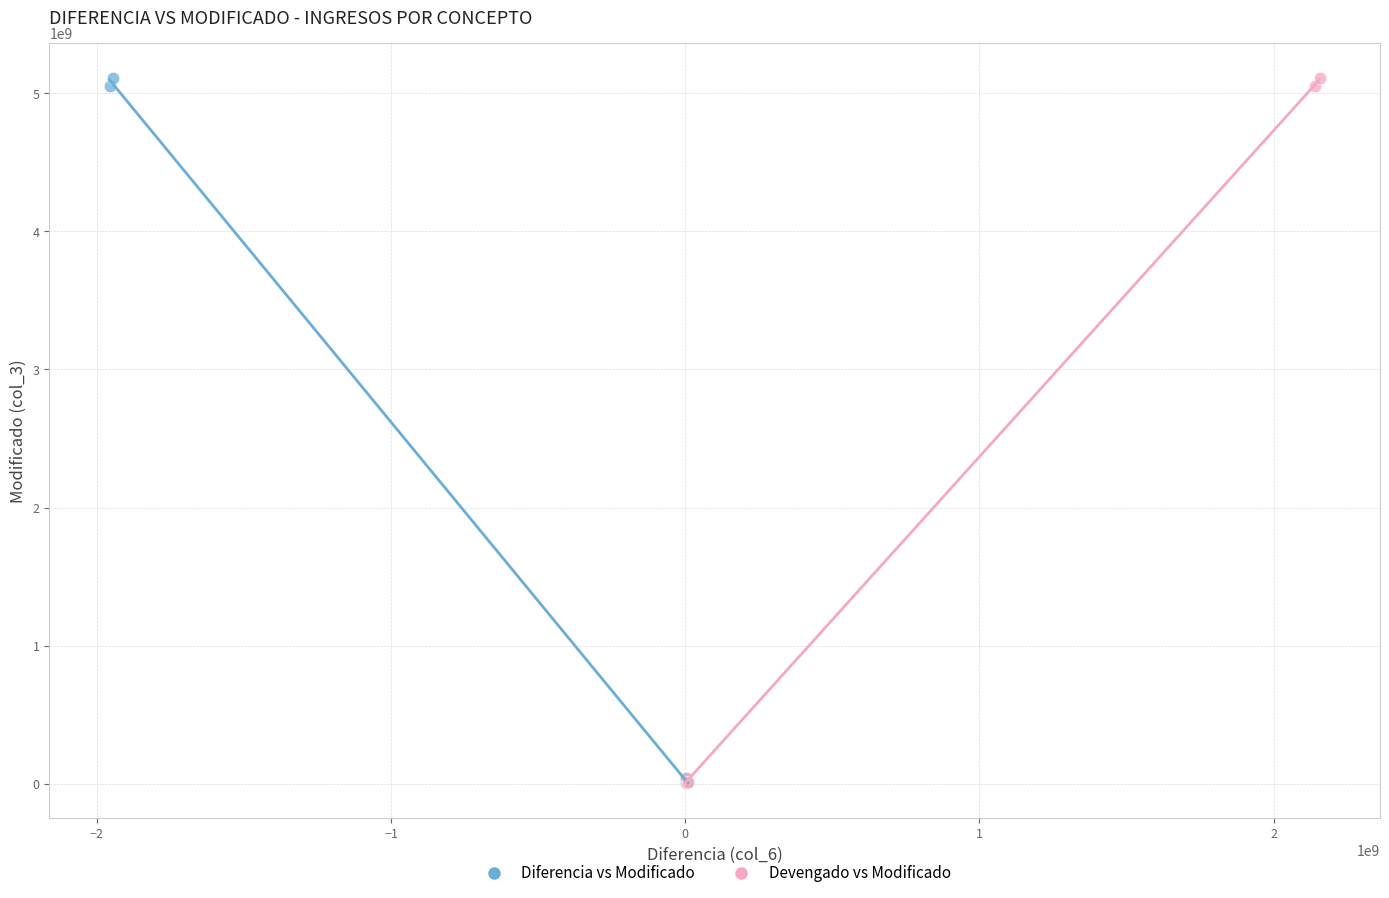

What are all the series names shown in the legend?

Diferencia vs Modificado, Devengado vs Modificado